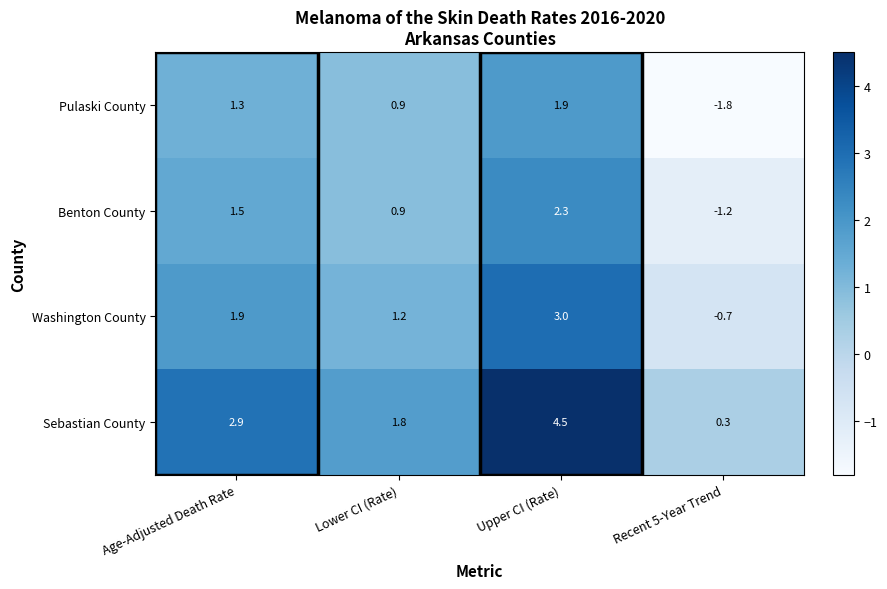

What is the difference between the maximum and minimum values in the Sebastian County series?

4.2